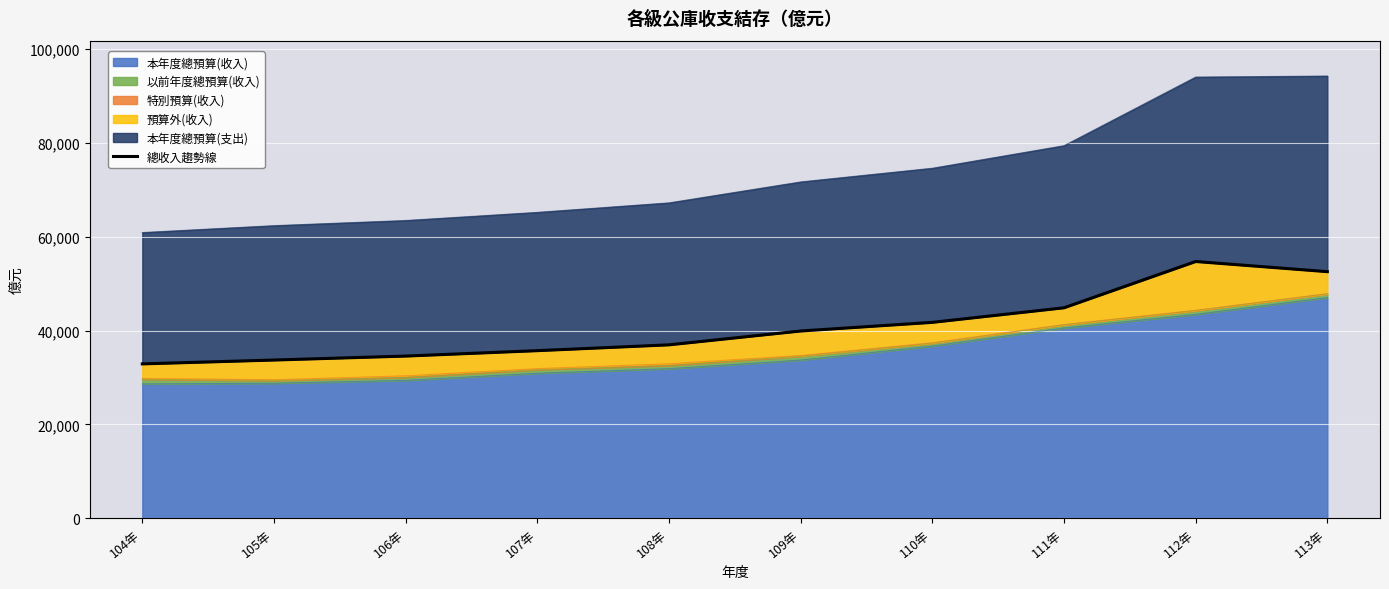

Between 113年 and 106年, which is larger?

113年